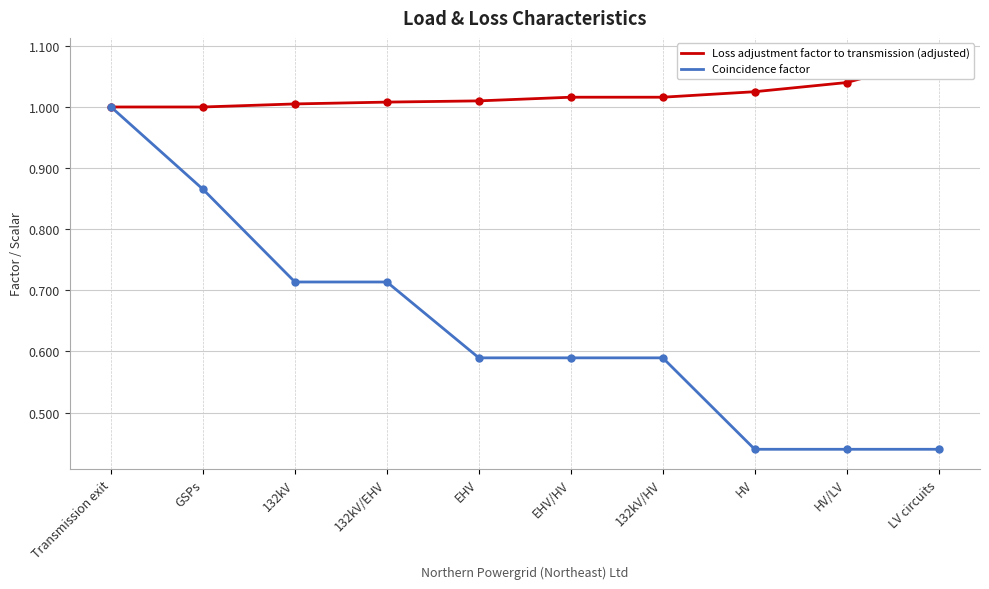

Which series has the widest spread of values?

Coincidence factor